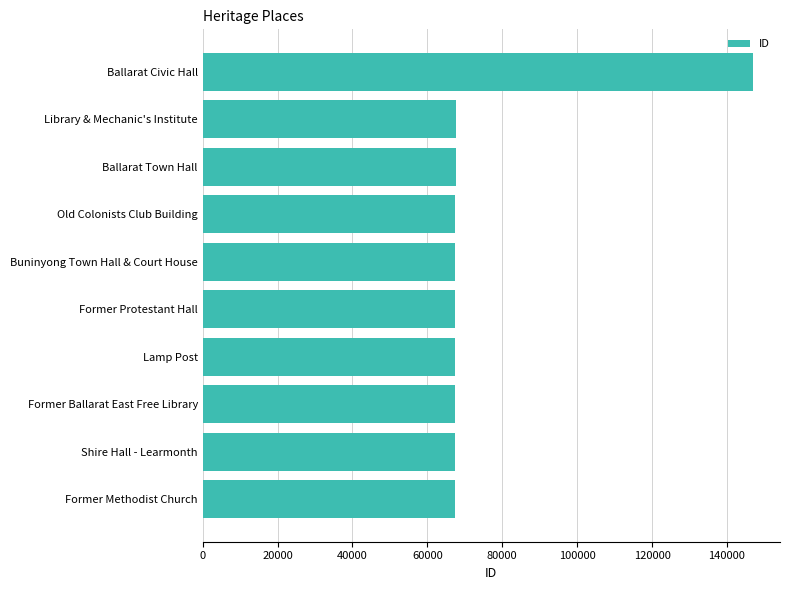

What is the ratio of the value at Old Colonists Club Building to the value at Library & Mechanic's Institute?

1.0